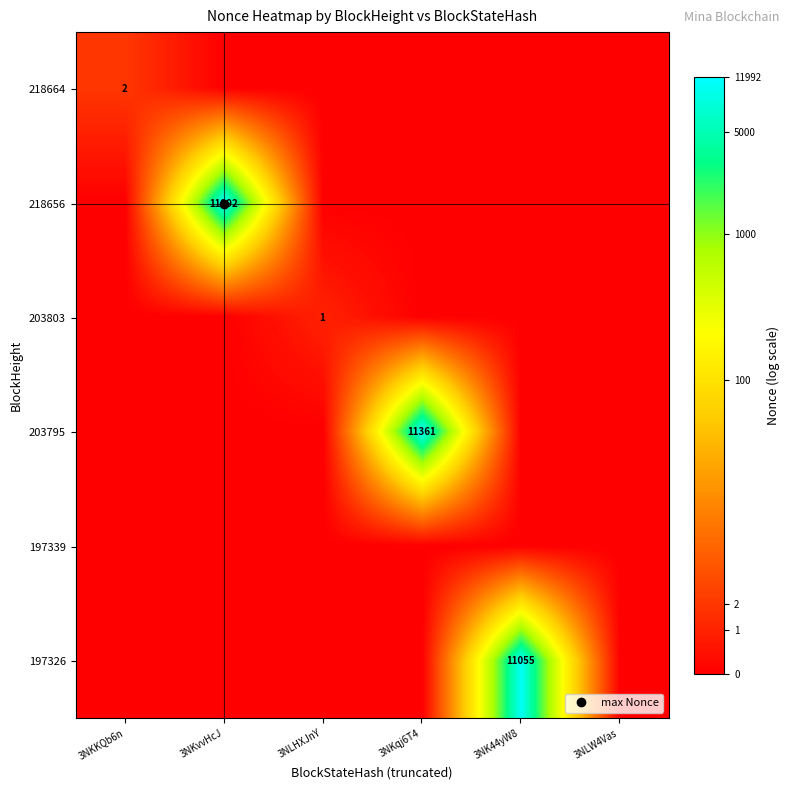

The value of 218664 at 3NKKQb6n is 1.1. True or false?

True